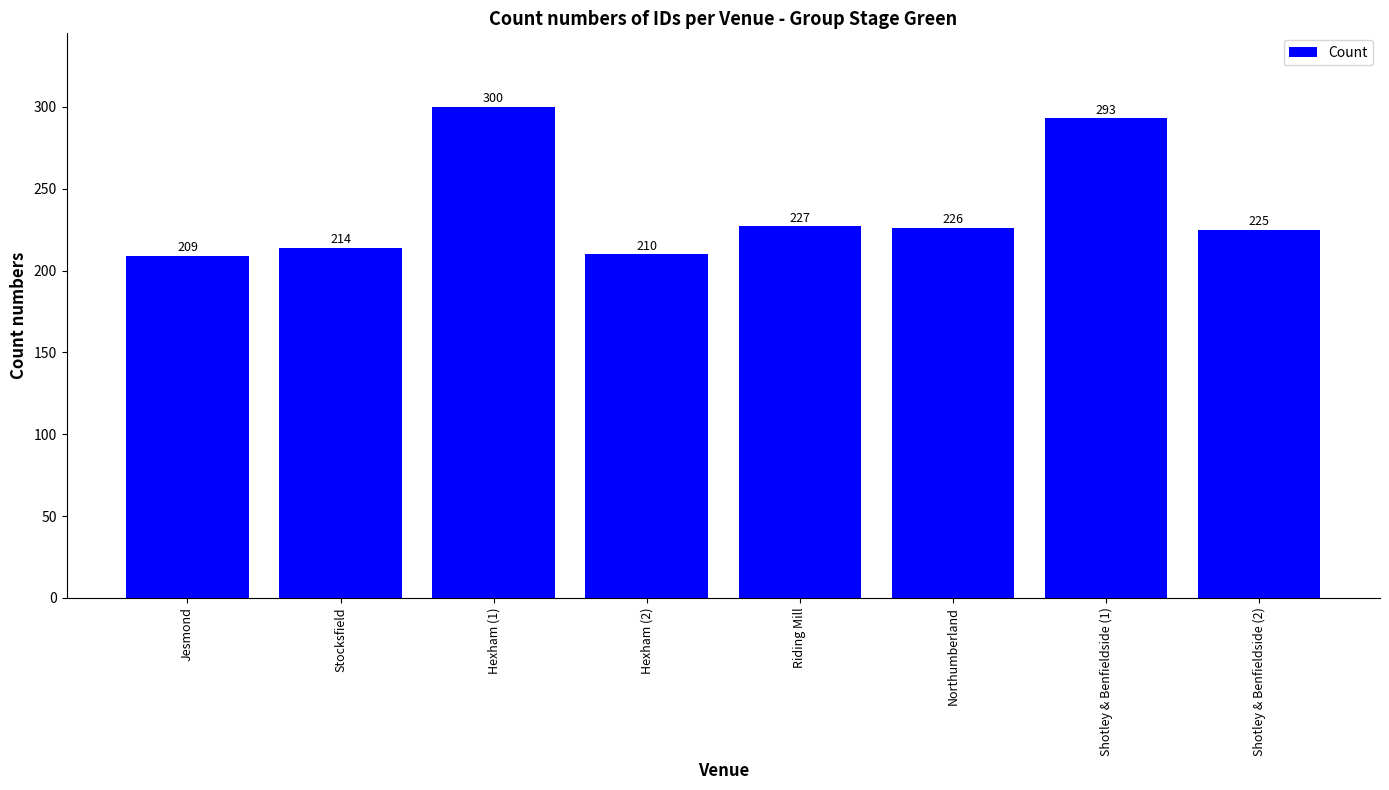

How many data points does each series have?

8